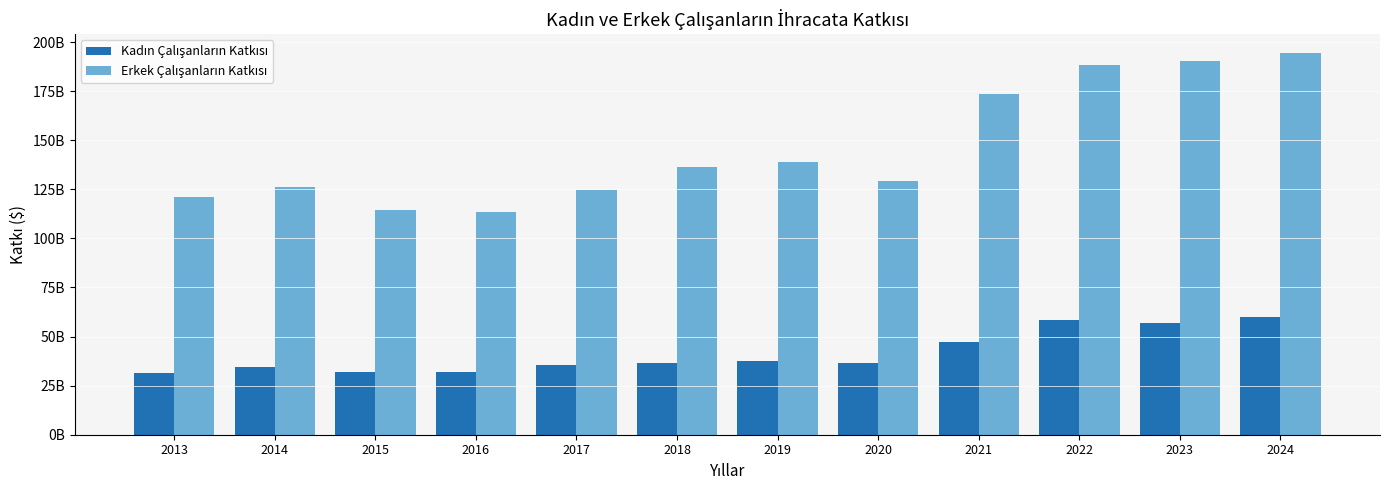

Which series has the largest total across all categories?

Erkek Çalışanların Katkısı